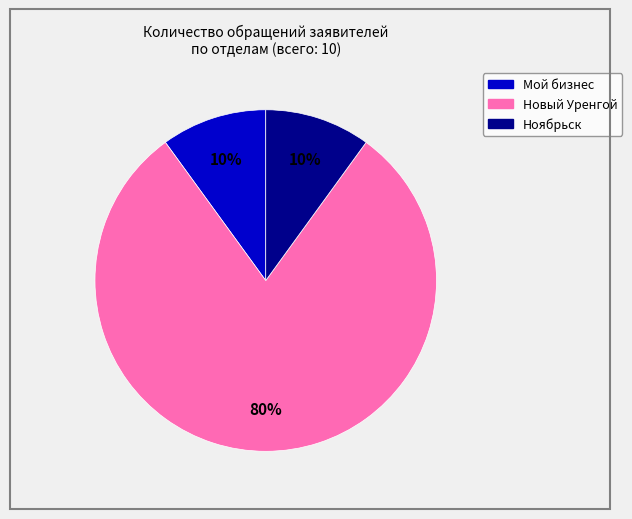

Is there any slice that represents more than half of the pie?

Yes